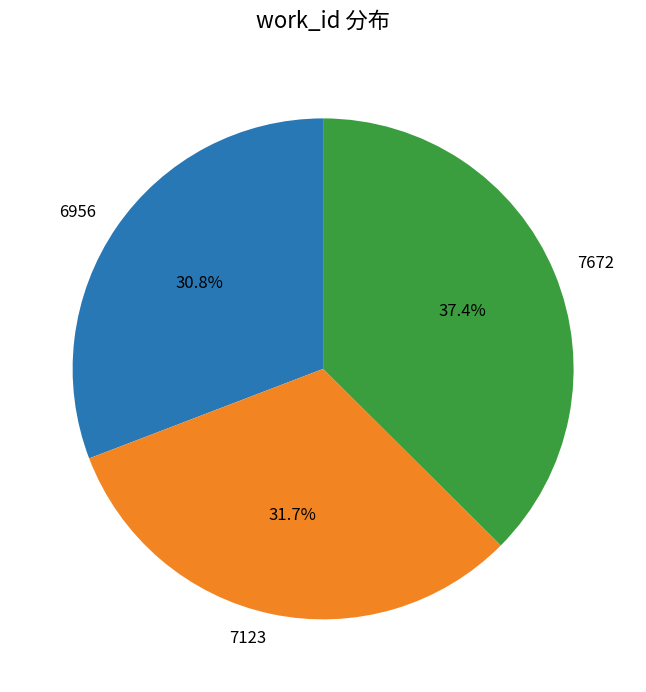

Is it true that 7672 is 29% of the pie?

False